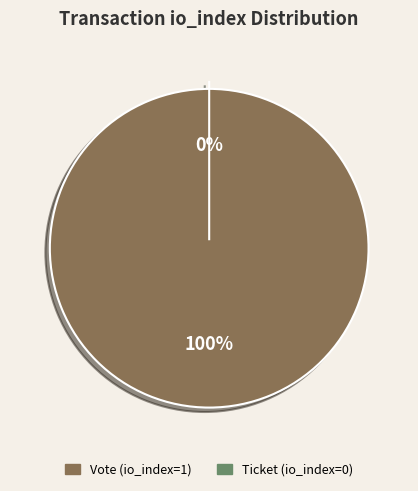

Combined, what portion of the pie is Vote (io_index=1) and Ticket (io_index=0)?

100.0%